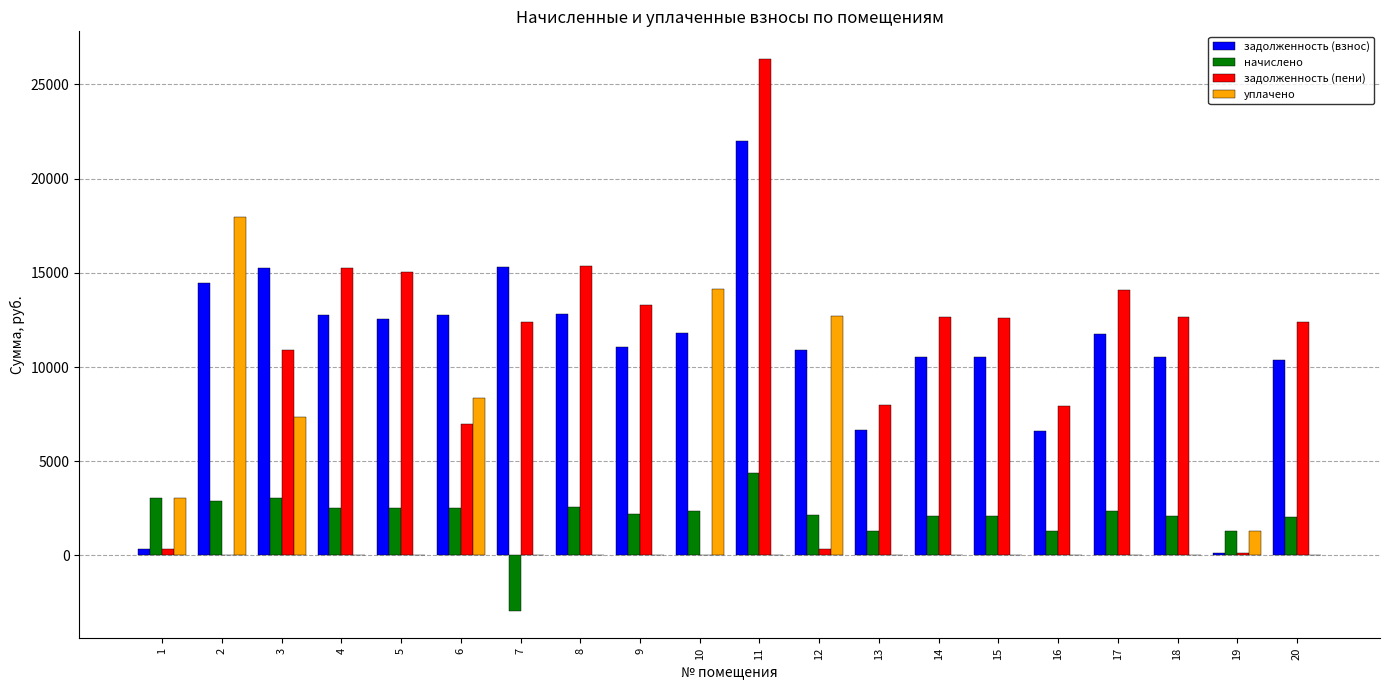

What are all the series names shown in the legend?

задолженность (взнос), начислено, задолженность (пени), уплачено